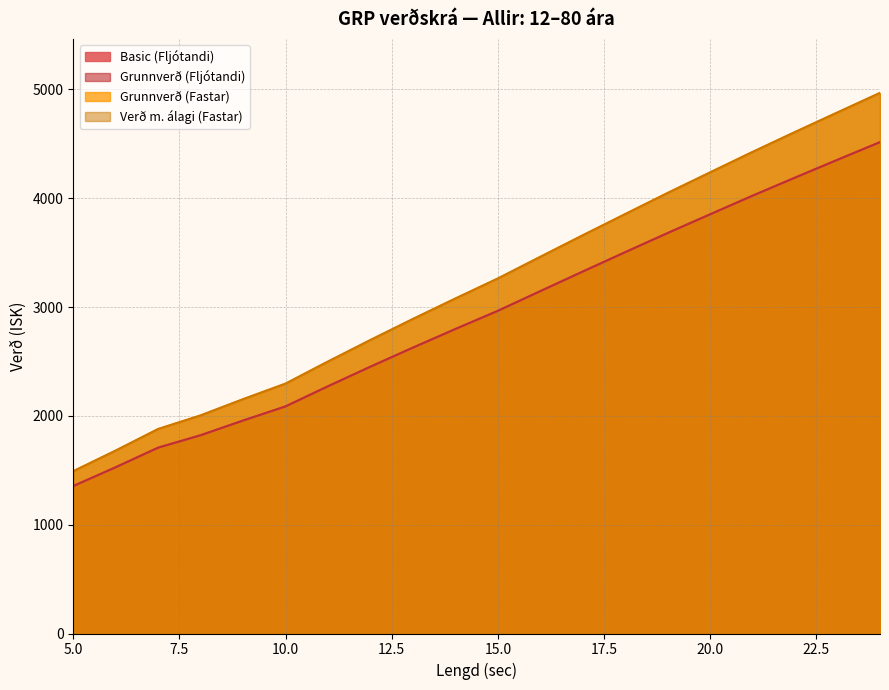

The value of Grunnverð (Fastar) at 21 is 1480. True or false?

False